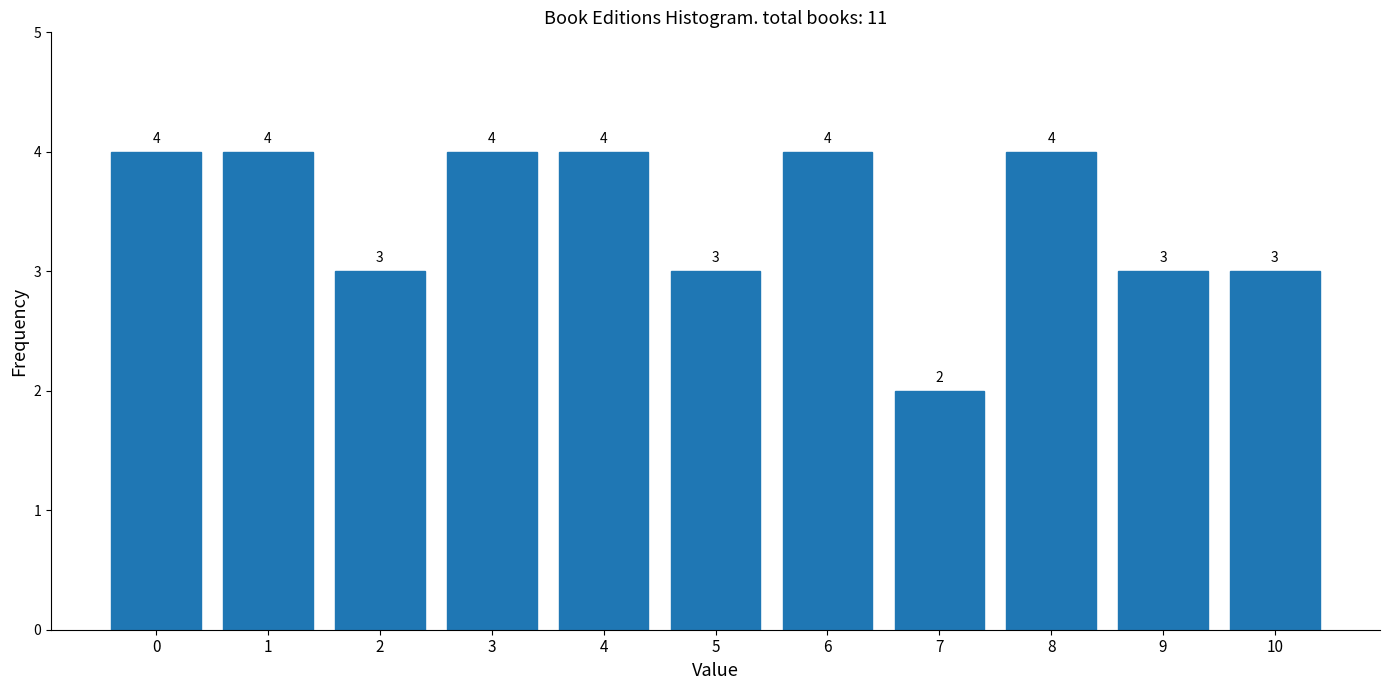

Reading right to left, what are all the values shown in this chart?

3	3	4	2	4	3	4	4	3	4	4